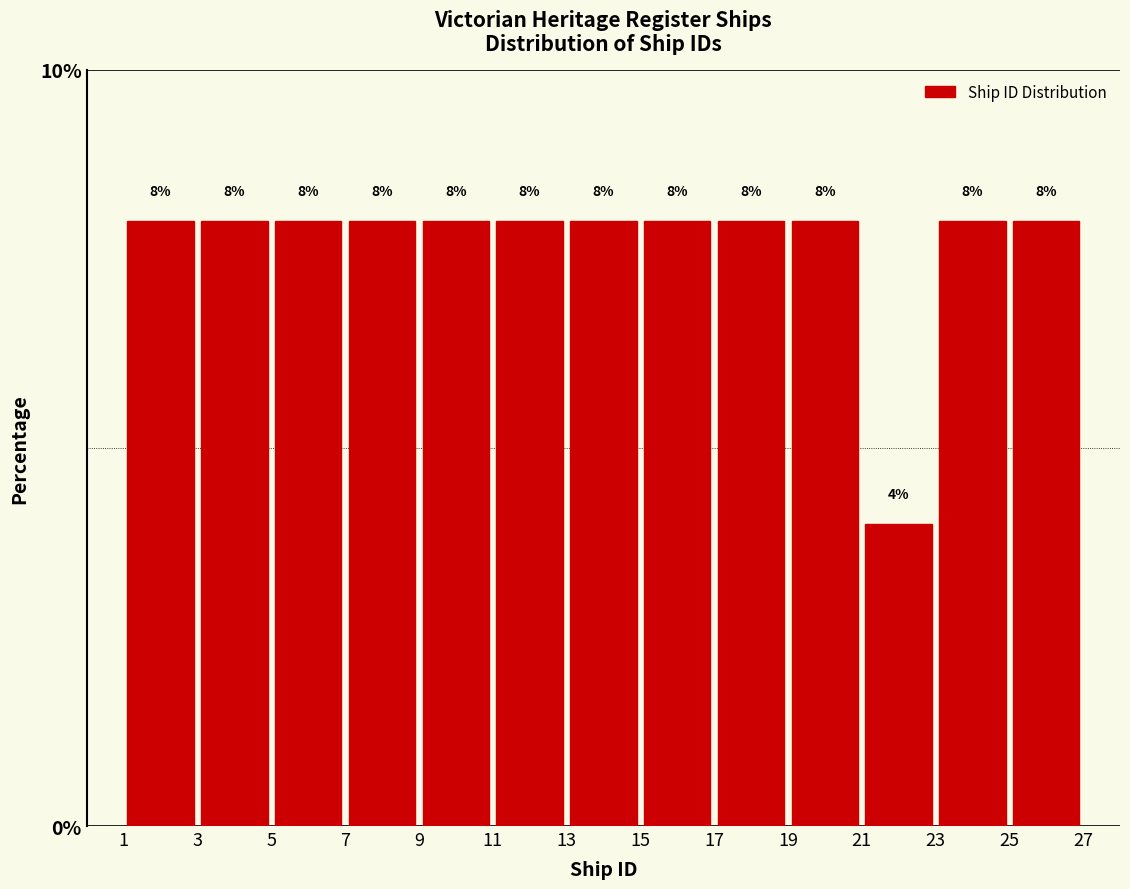

What is the height of the bar covering 23 to 25 on the x-axis?

8